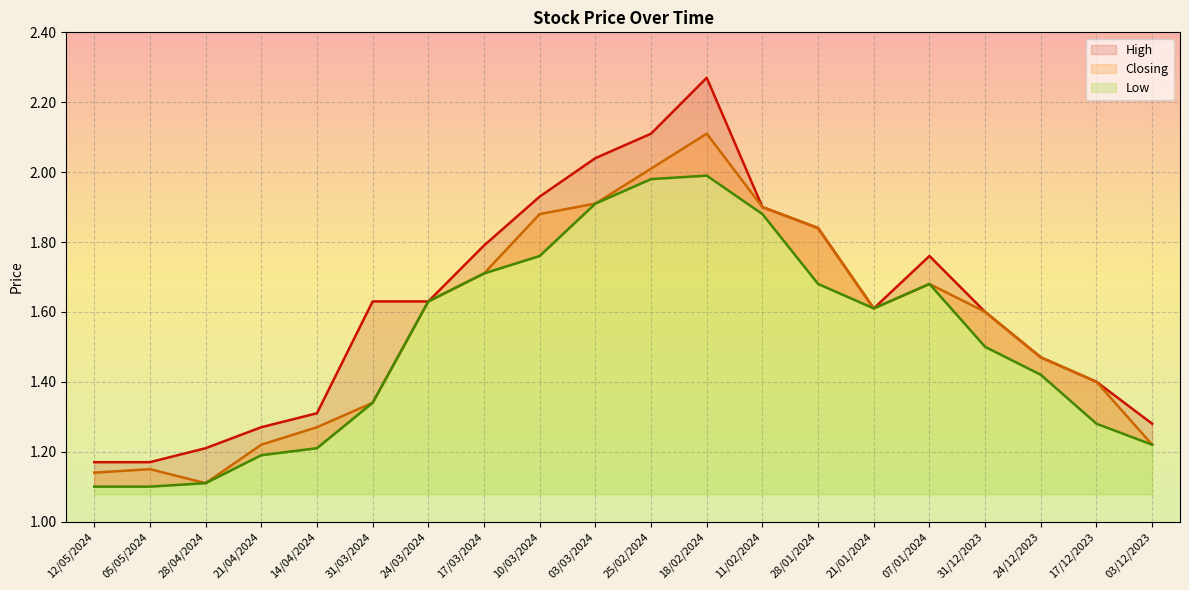

True or false: Closing and Low intersect in this chart.

False